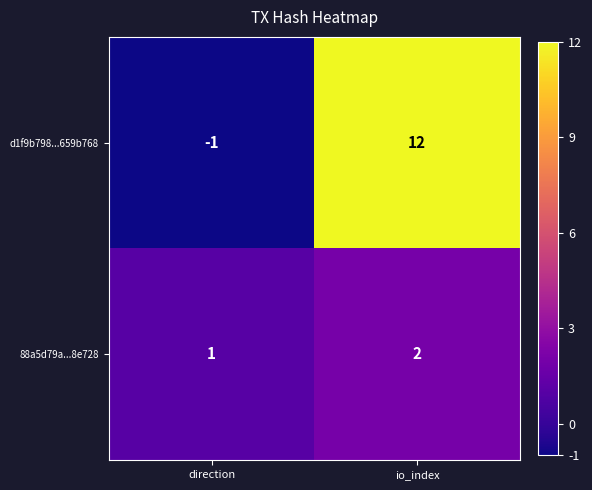

How many d1f9b798...659b768 values are between -1 and 12?

2